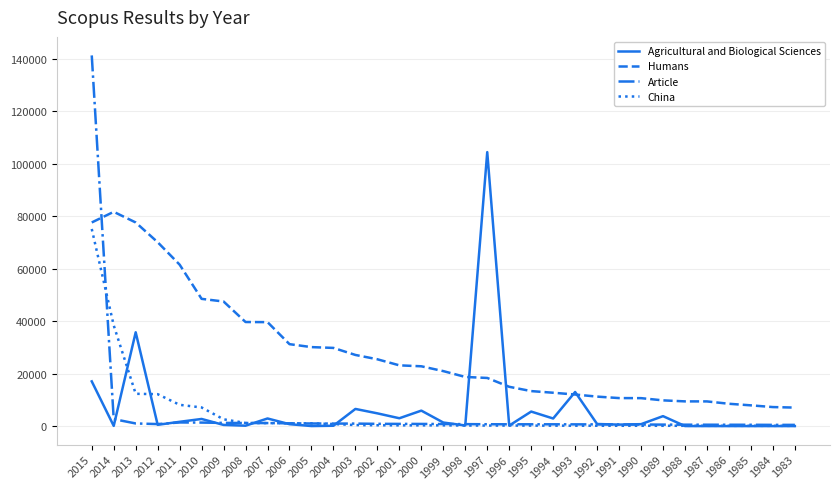

Which series has the widest spread of values?

Article